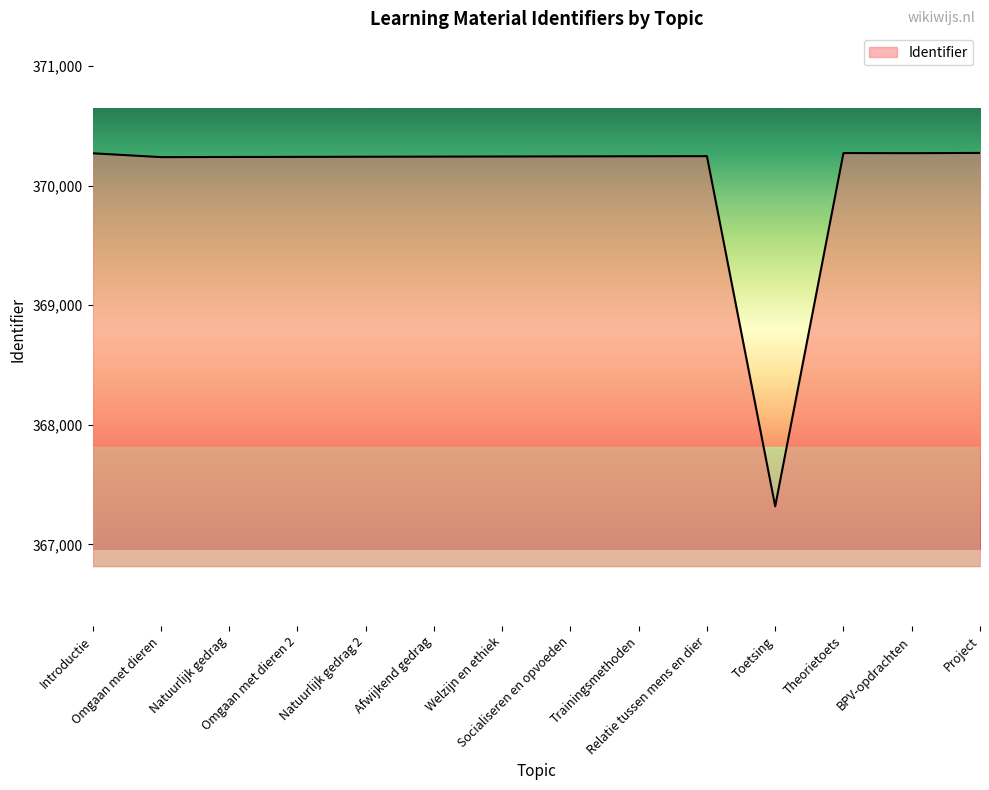

What is the greatest value displayed?

370273